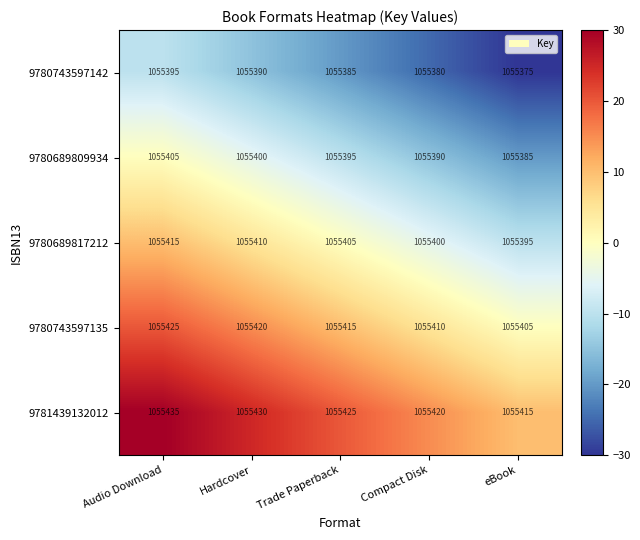

What is the average value of the 9780689817212 series?

1055405